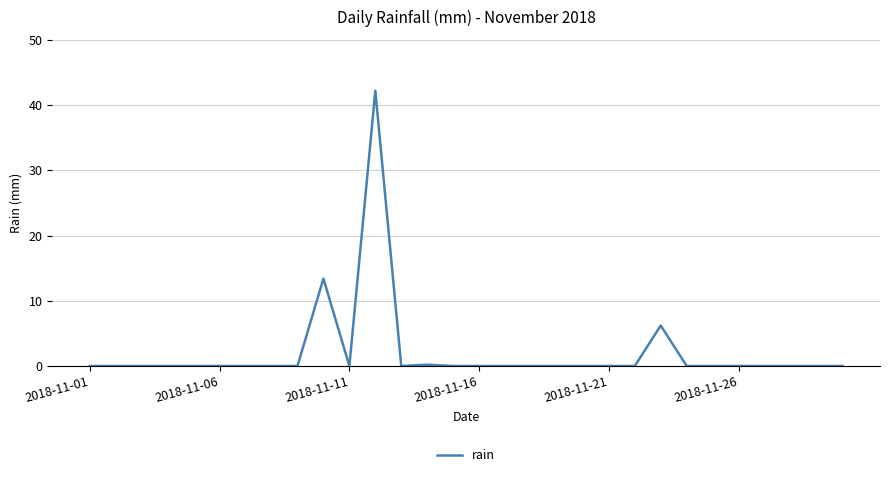

What is the maximum value shown in the chart?

42.2